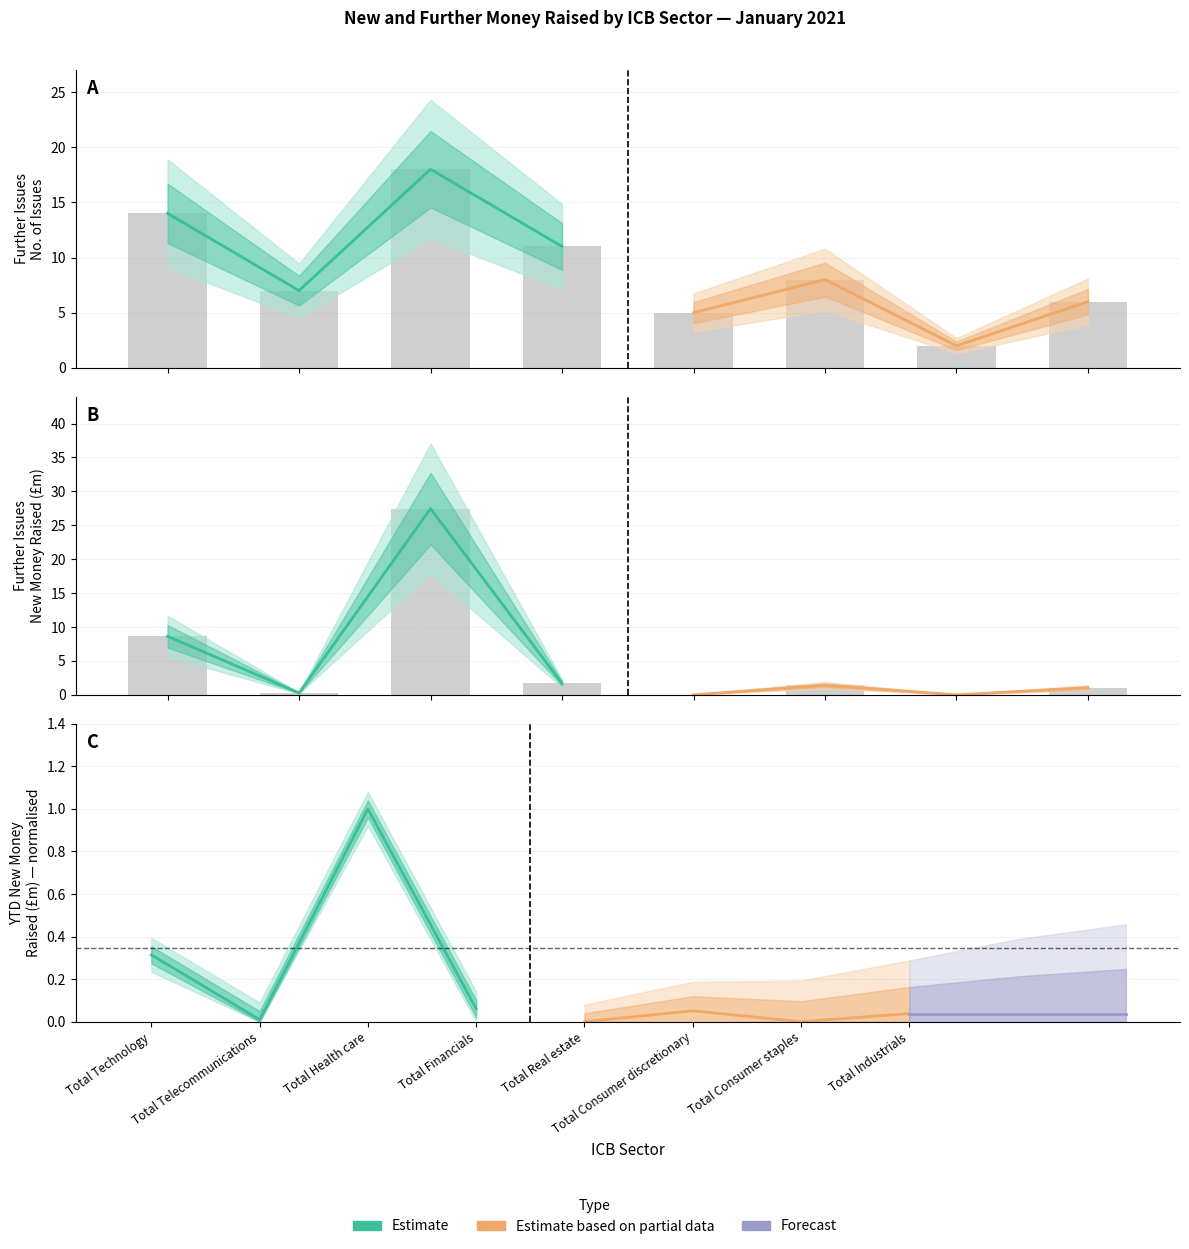

What is the average value of the Estimate series?

9.5